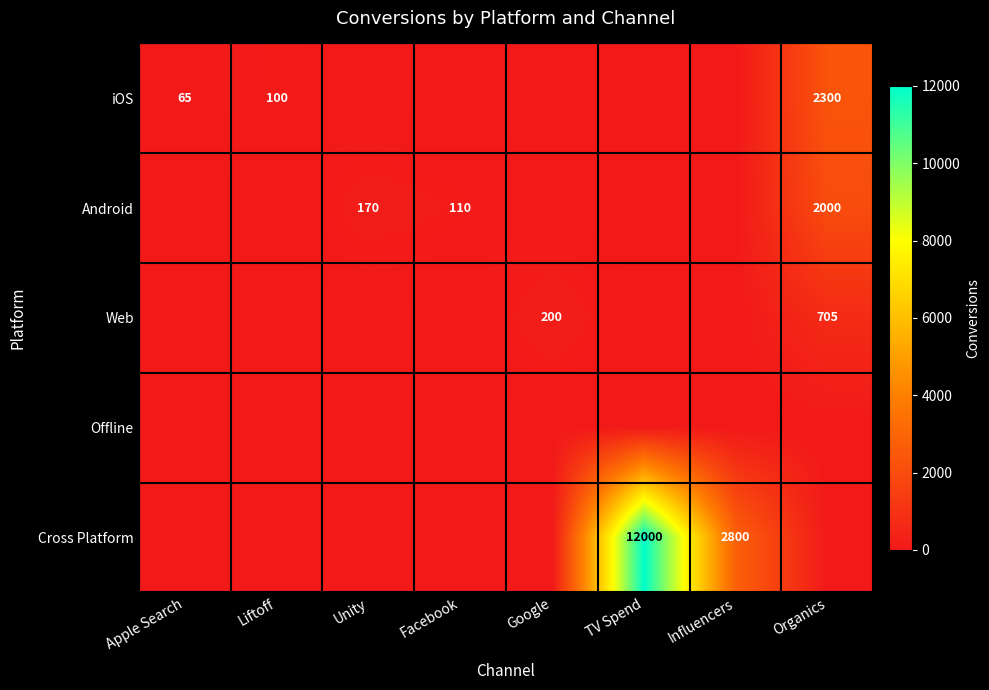

Is it true that iOS equals 26 at Liftoff?

False